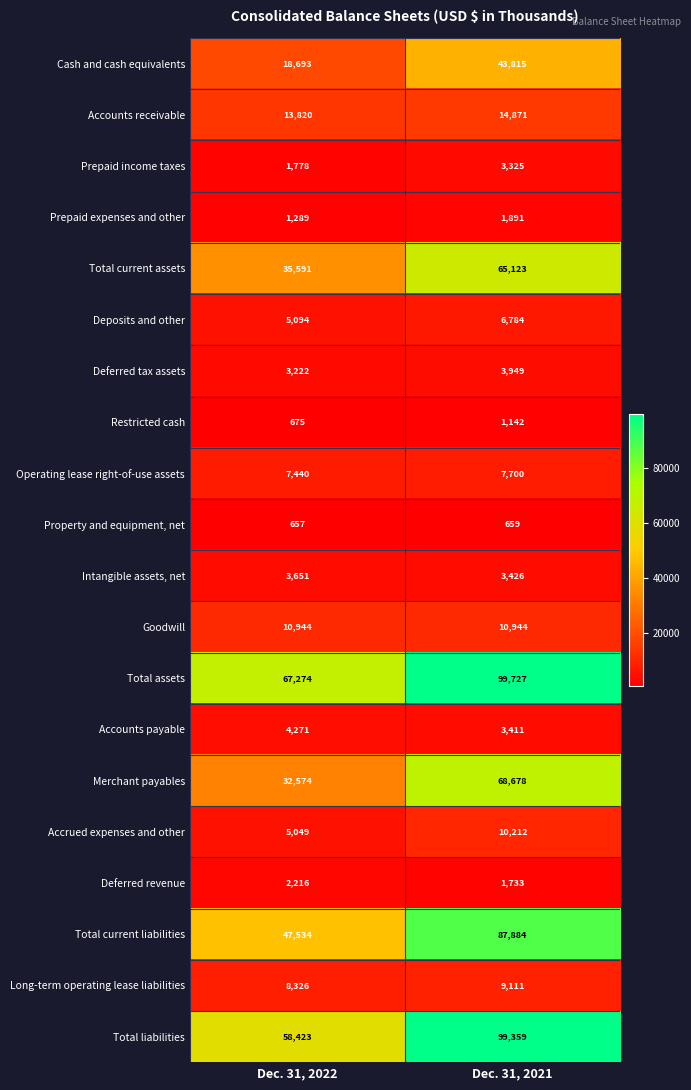

What is the difference between the highest and lowest values at Dec. 31, 2022?

66617